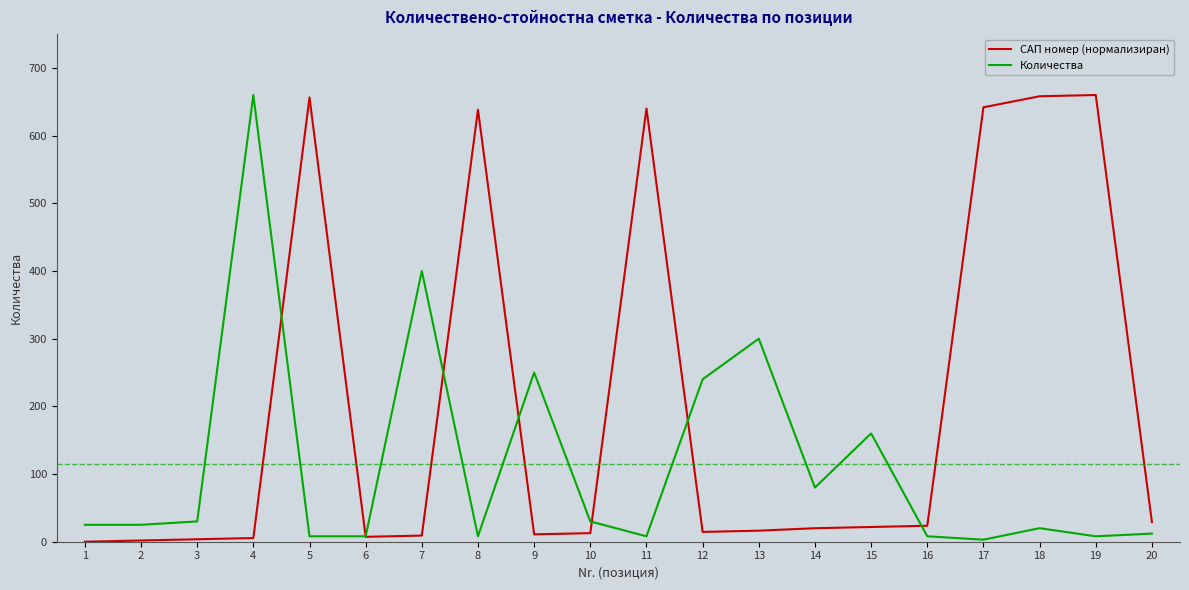

True or false: САП номер (нормализиран) and Количества cross at least once.

True